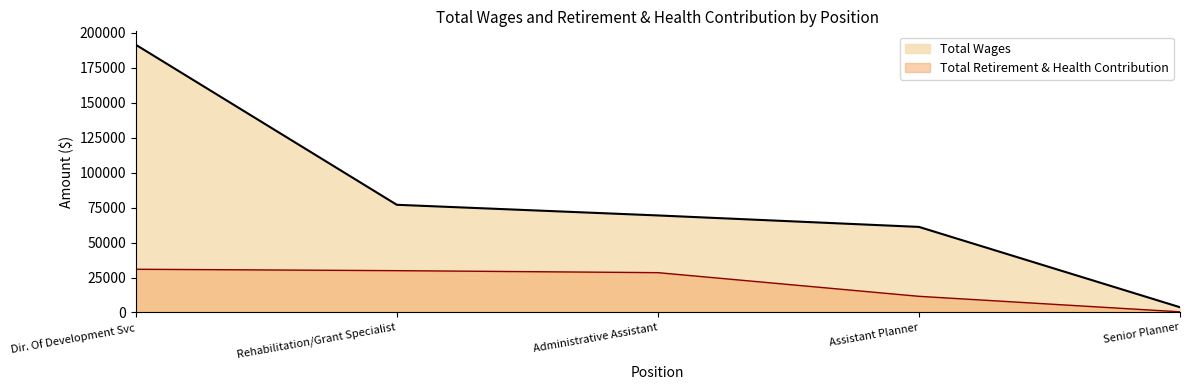

Does the chart have visible grid lines?

No